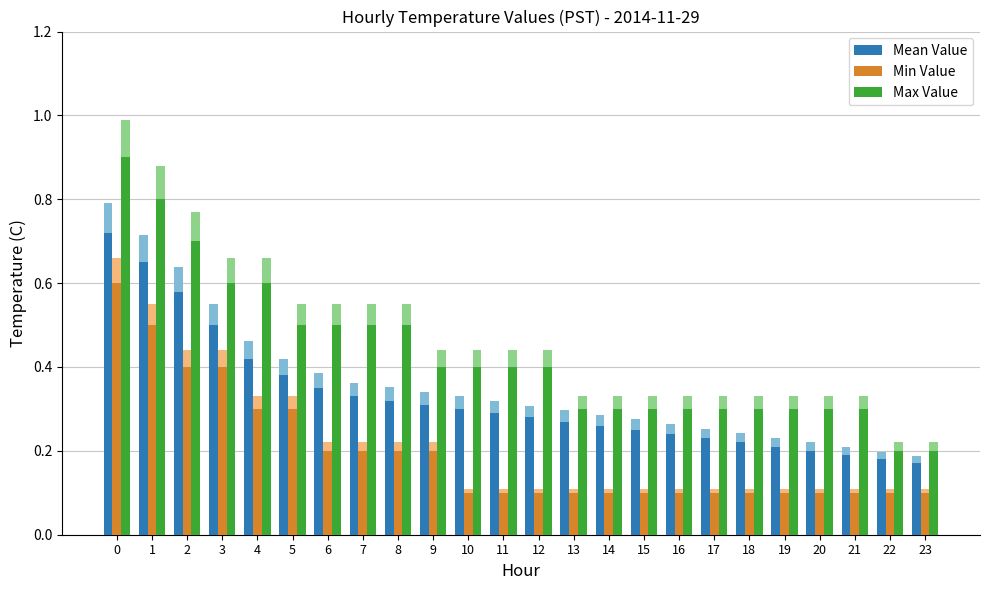

The Mean Value series shows 0.3 at 7. True or false?

True